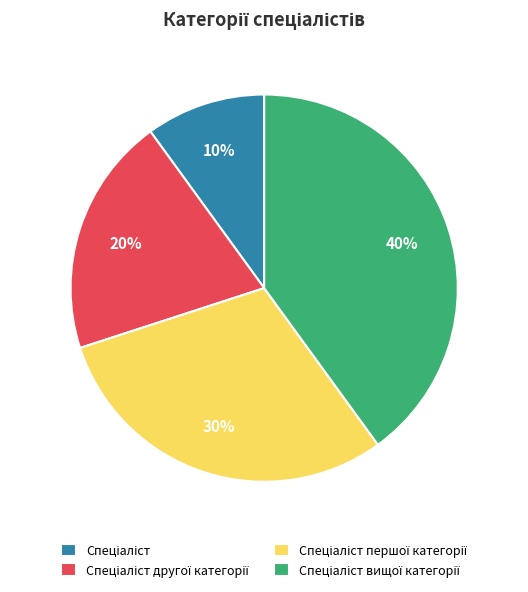

Is there a majority slice in this chart?

No